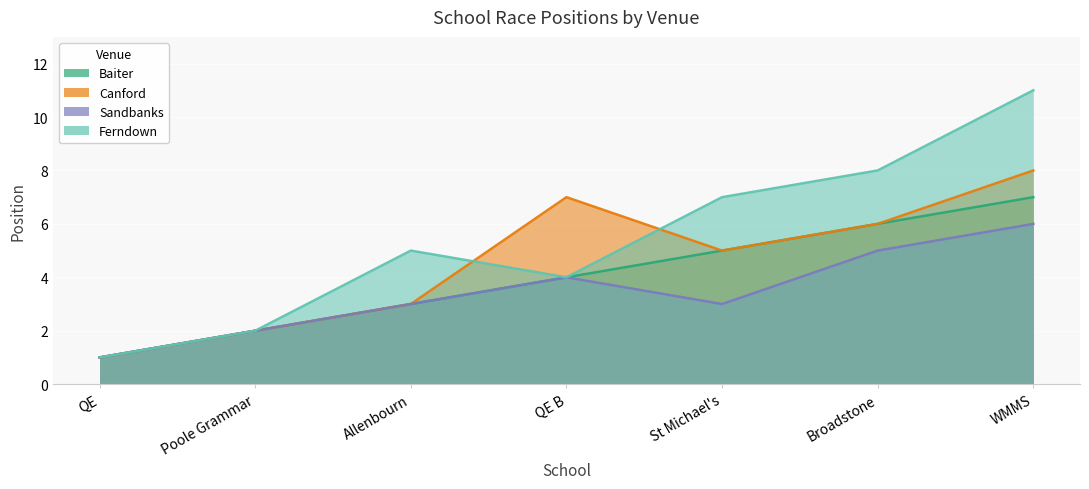

Reading right to left, transcribe all the data shown in this chart.

Baiter: 7	6	5	4	3	2	1
Canford: 8	6	5	7	3	2	1
Sandbanks: 6	5	3	4	3	2	1
Ferndown: 11	8	7	4	5	2	1